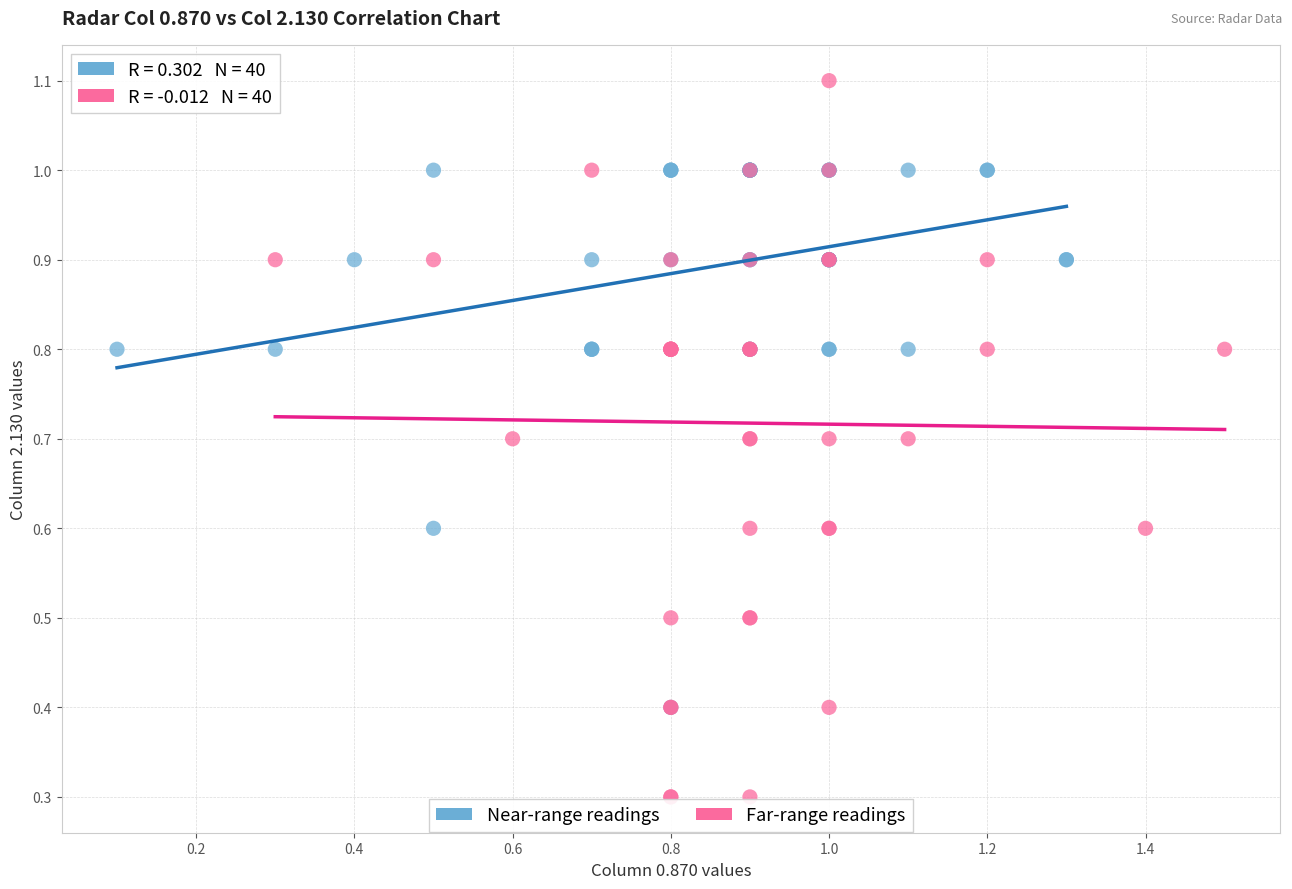

Which series reaches the minimum Y coordinate?

Far-range readings